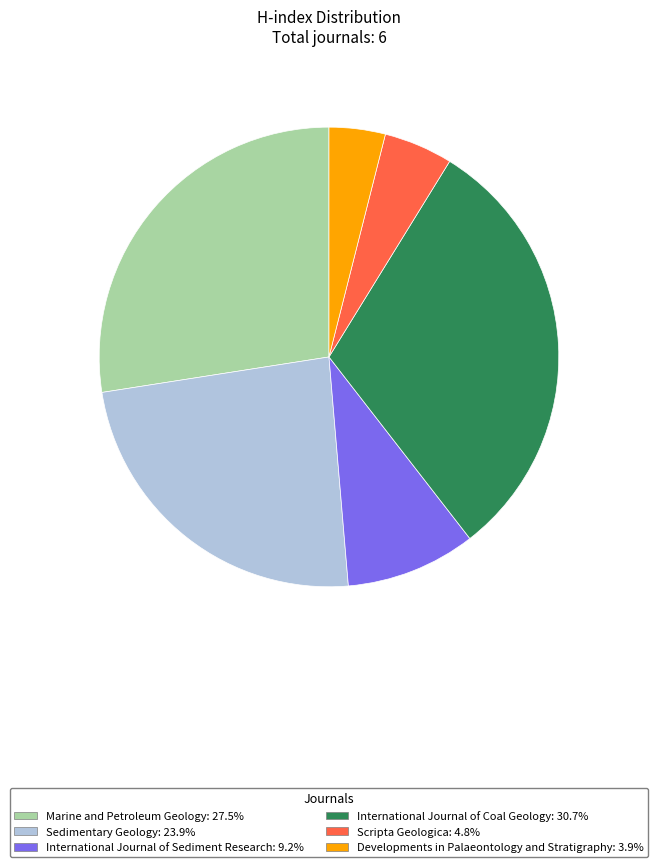

Combined, do Developments in Palaeontology and Stratigraphy and Marine and Petroleum Geology account for over 50%?

No